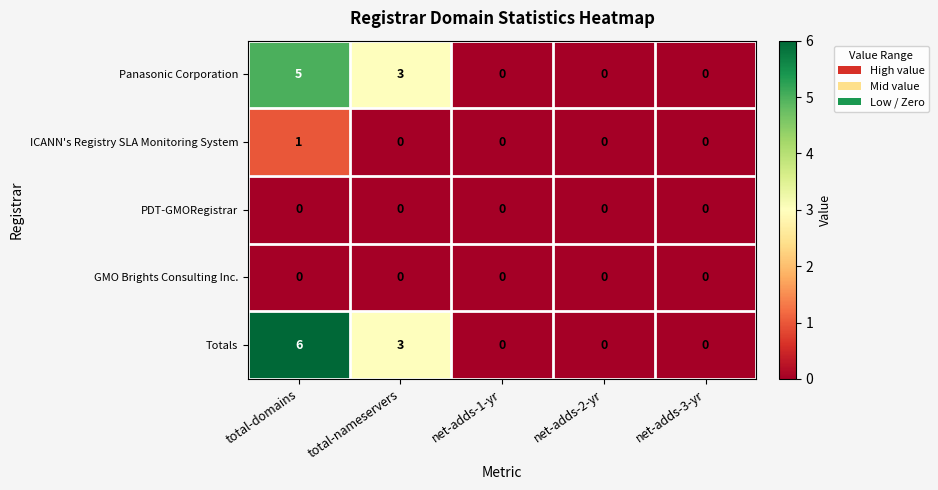

What is the total value across all series at total-domains?

12